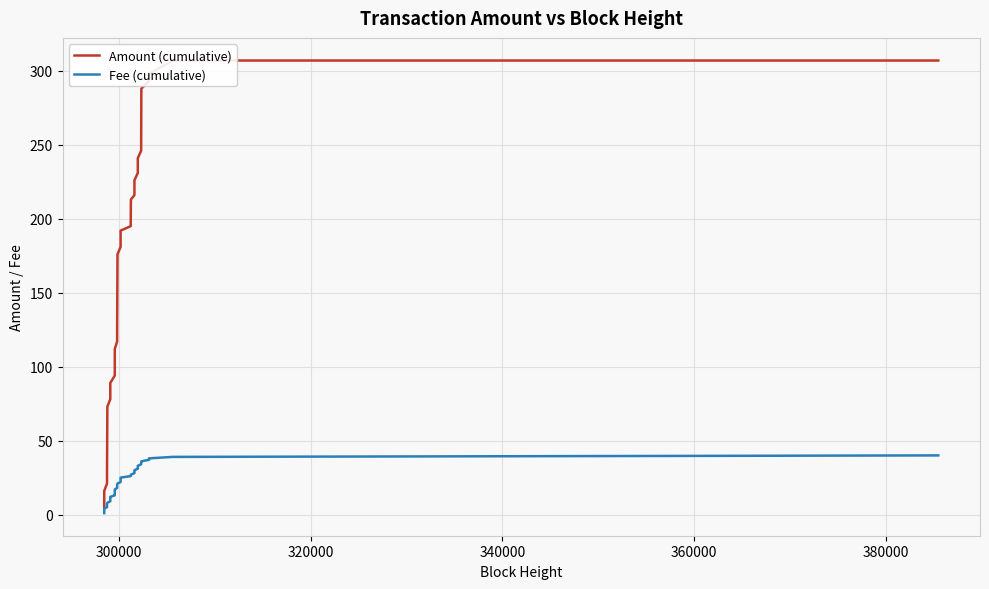

The value of Amount (cumulative) at 34 is 65. True or false?

False